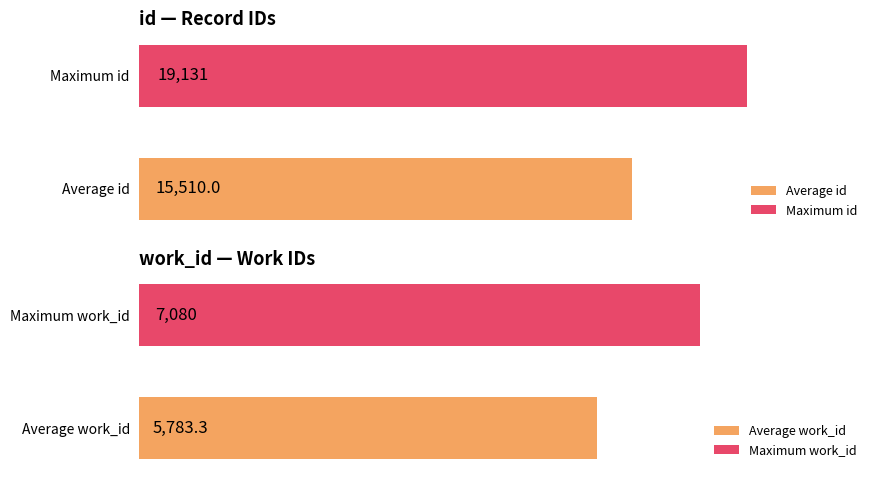

Is it true that work_id equals 3650 at 14478?

False